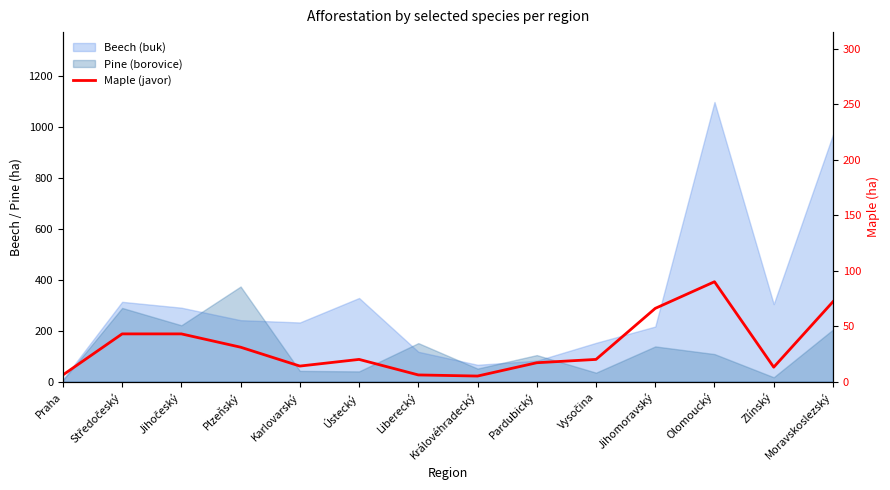

How many lines are shown in the chart?

1